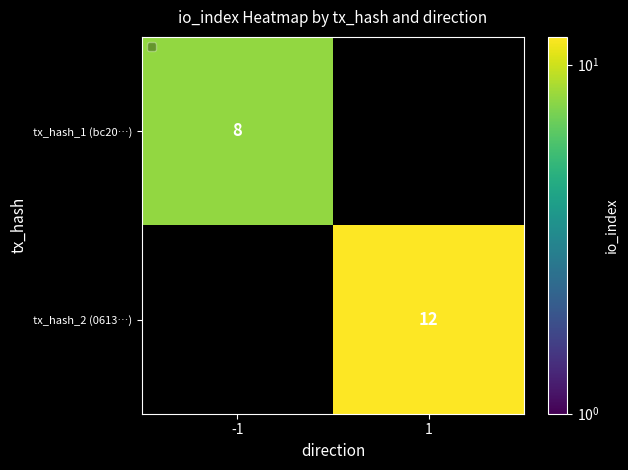

The tx_hash_1 (bc20…) series shows 4 at -1. True or false?

False